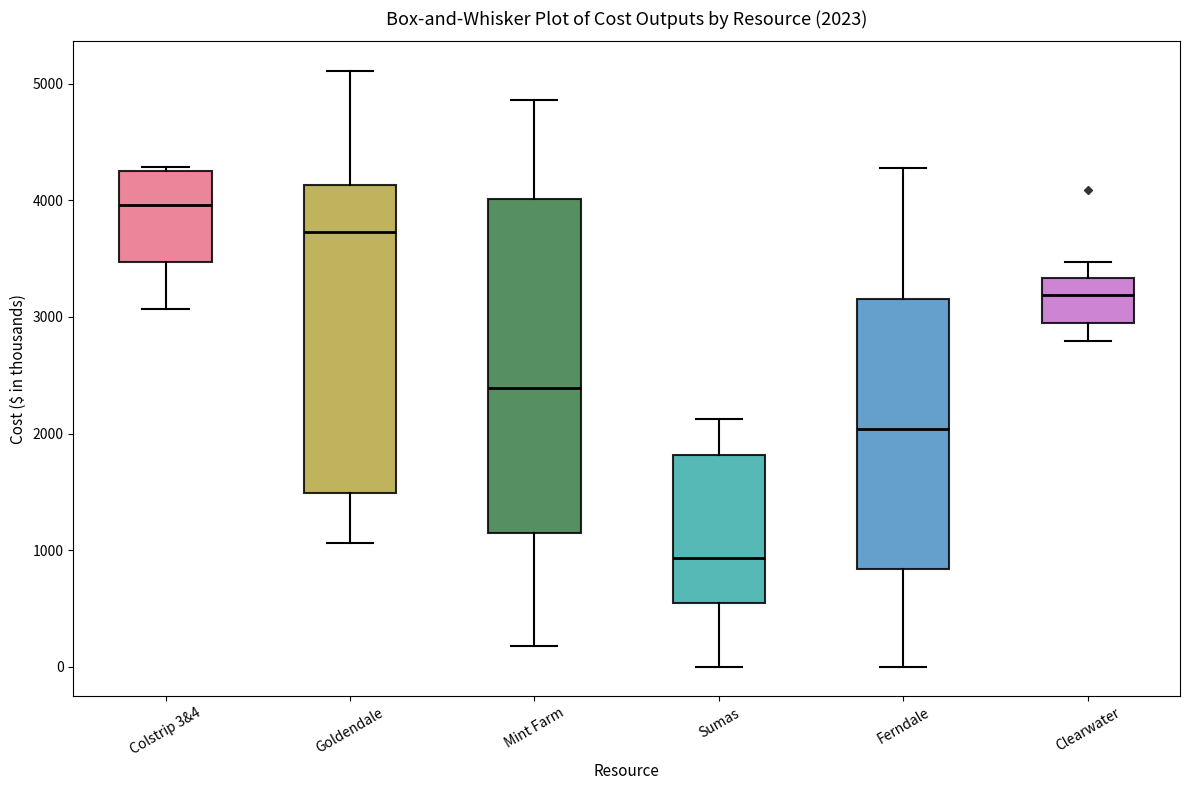

Comparing the boxes themselves (not the whiskers), which one is the tallest?

Mint Farm